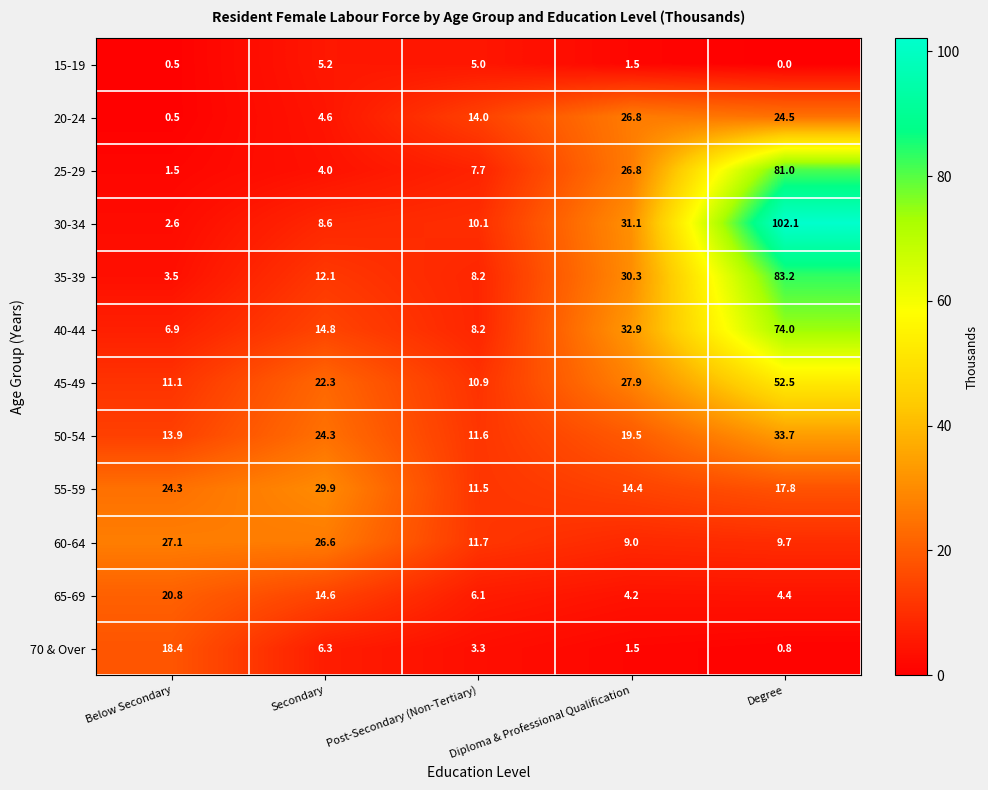

At how many categories does at least one series exceed 66?

1